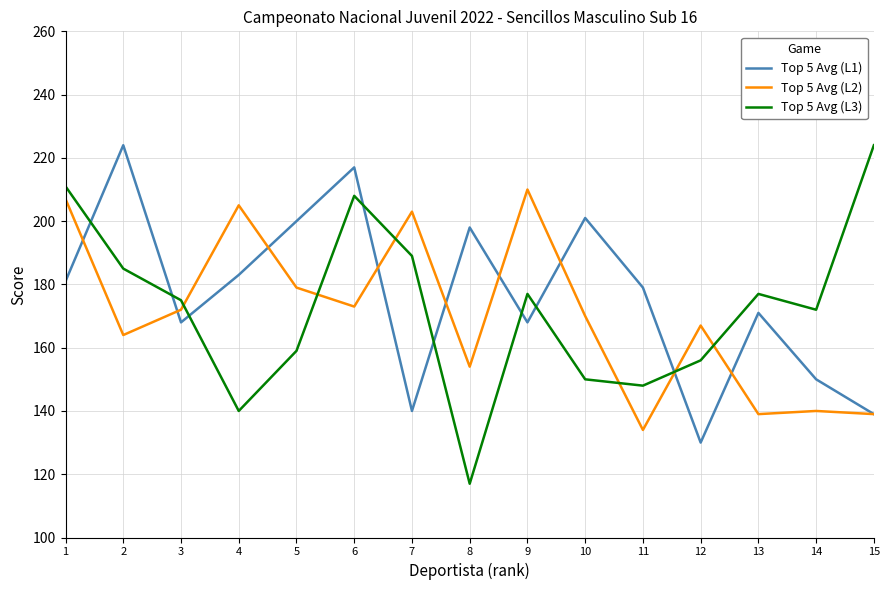

What is the minimum value for Top 5 Avg (L2)?

134